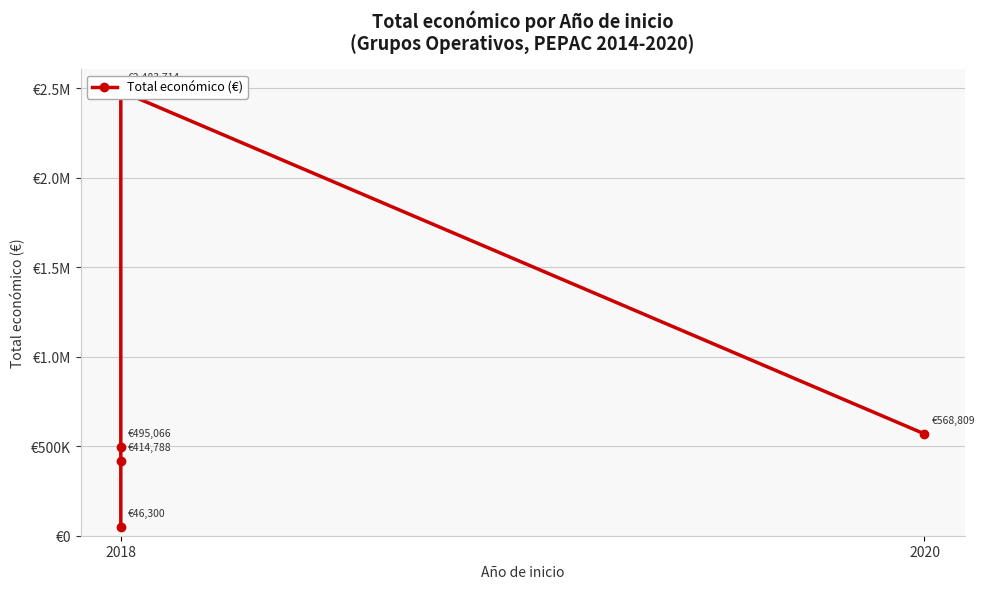

How many series are shown in this chart?

1